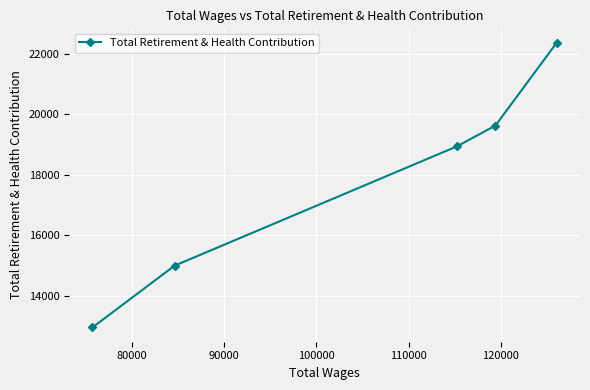

How many data points are above 18940?

2